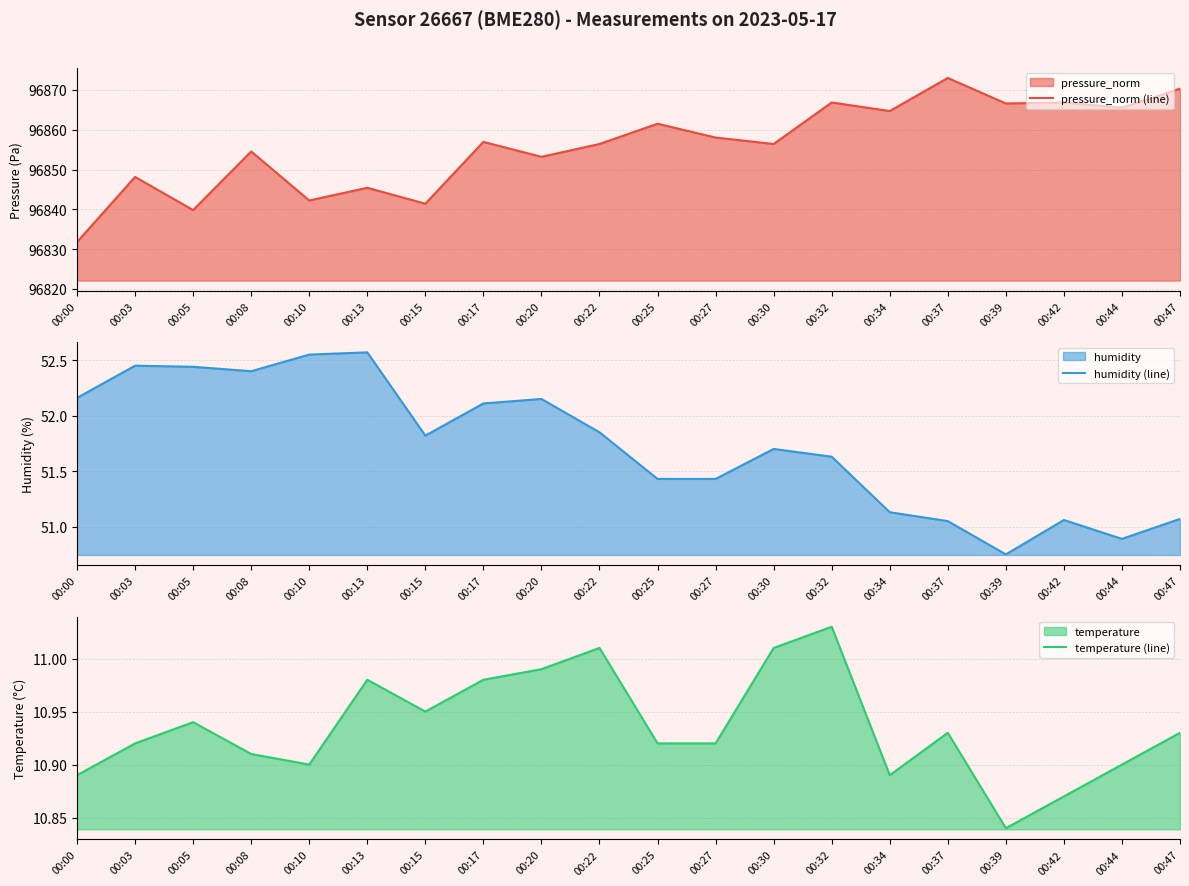

Where does the pressure_norm (line) series first go above 96856?

00:17